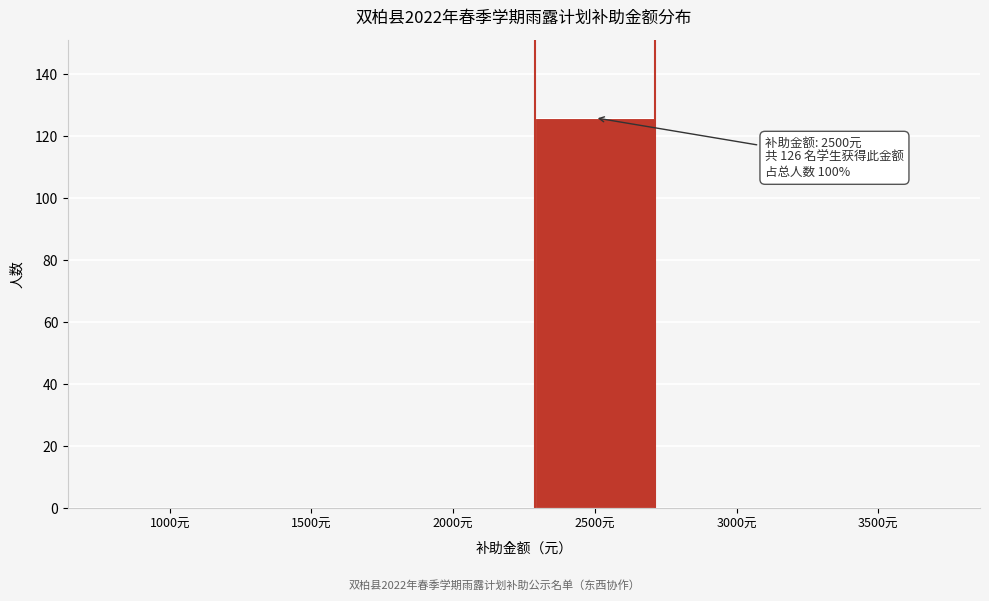

Reading right to left, what are all the values shown in this chart?

3500元=0	3000元=0	2500元=126	2000元=0	1500元=0	1000元=0